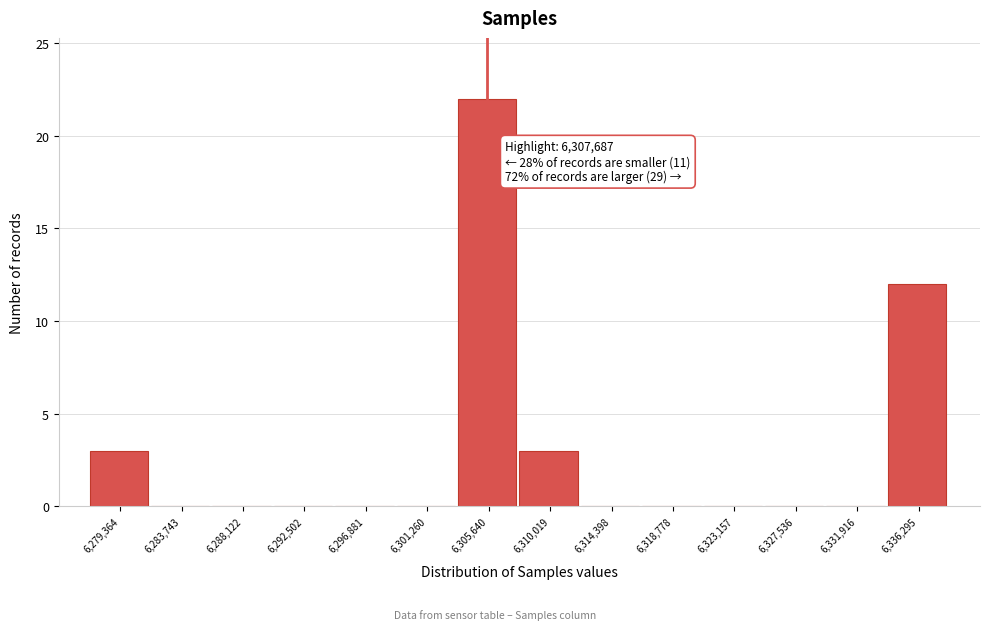

What is the sum of the values at 6,279,364 and 6,323,157?

3